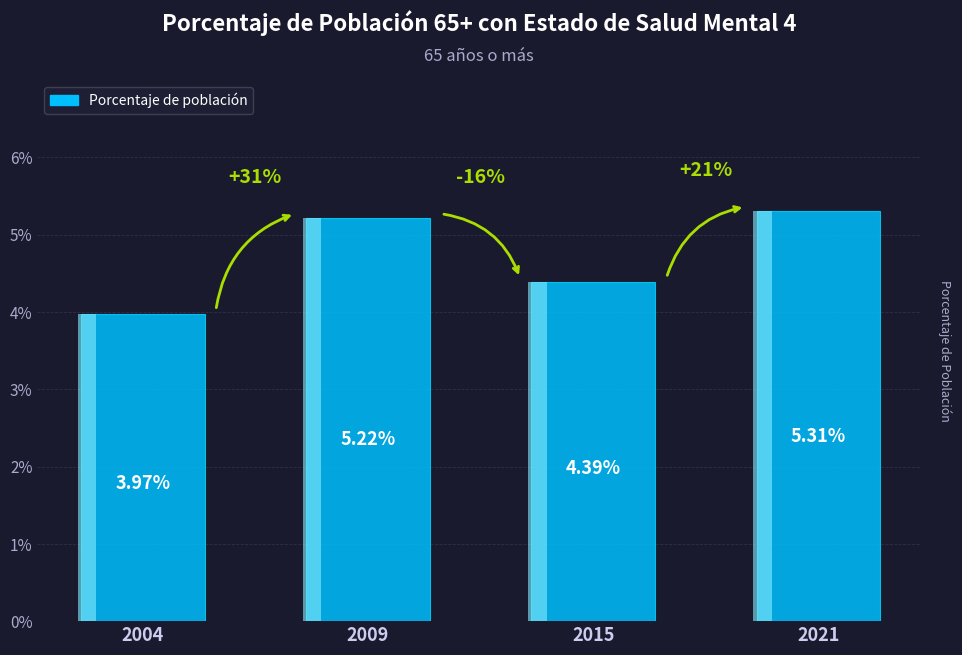

Reading right to left, list all the values displayed in this chart.

5.3	4.4	5.2	4.0